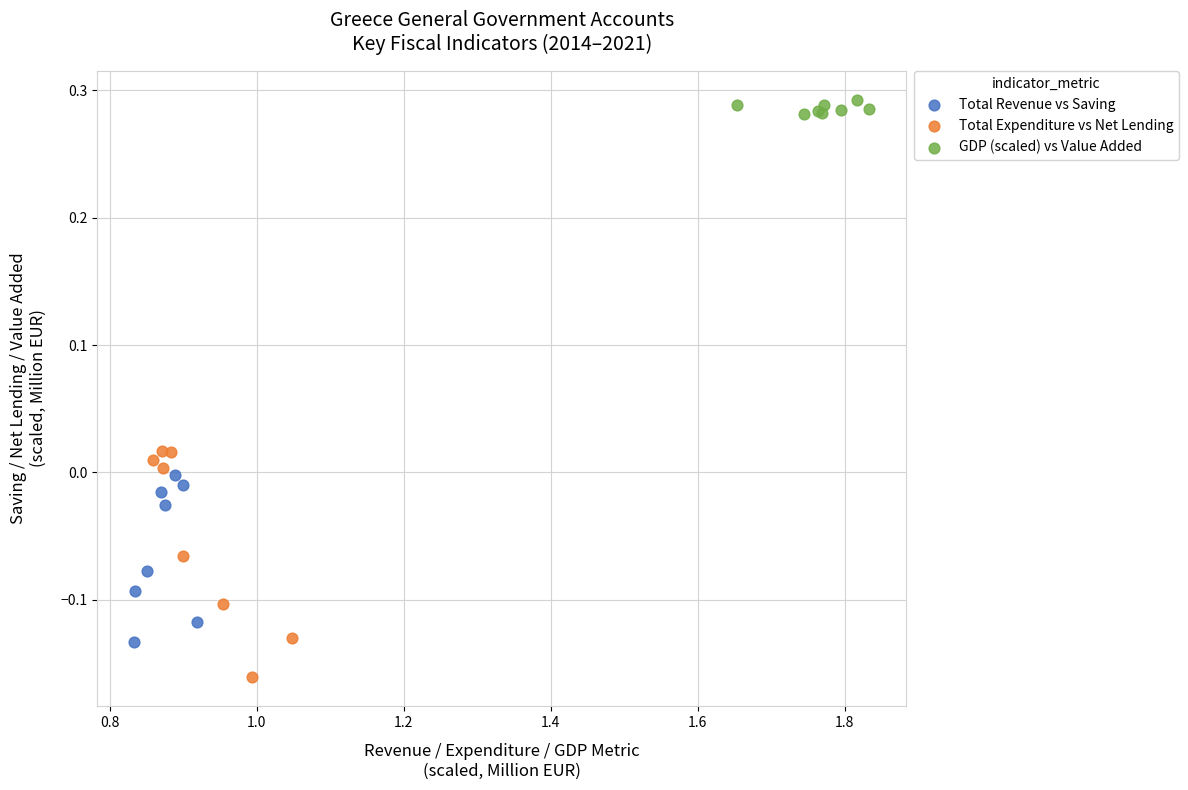

Which series contains the lowest Y value?

Total Expenditure vs Net Lending